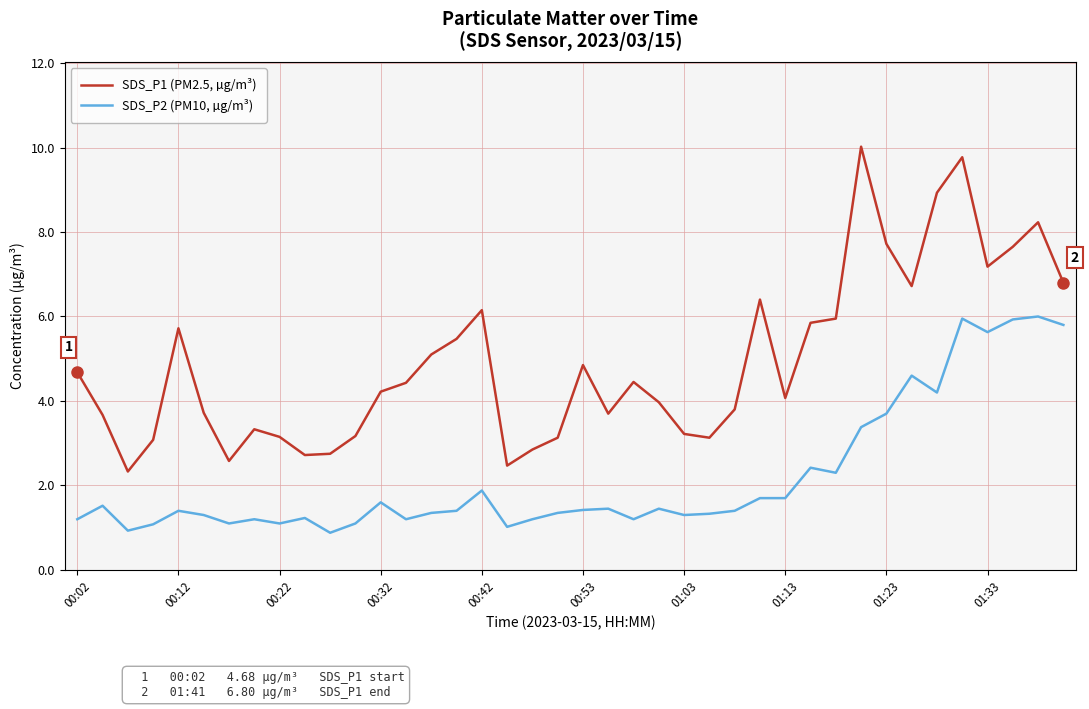

Does the chart display data point markers on the line(s)?

No